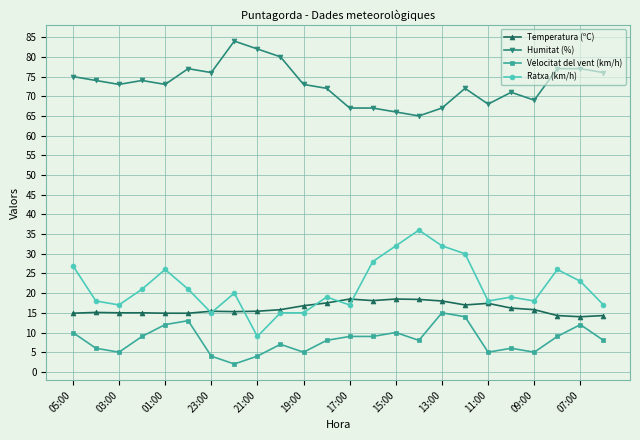

True or false: Humitat (%) and Velocitat del vent (km/h) cross at least once.

False